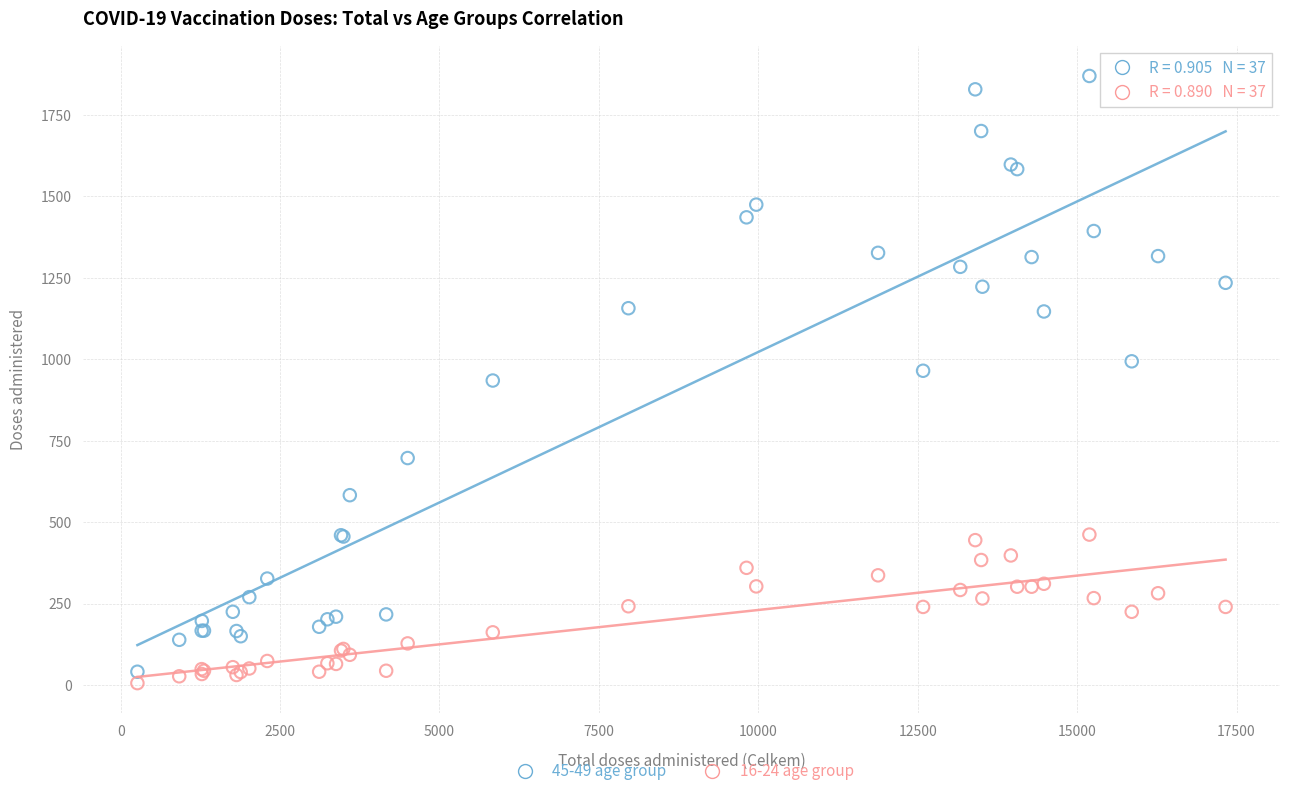

Which series contains the highest Y value?

45-49 age group